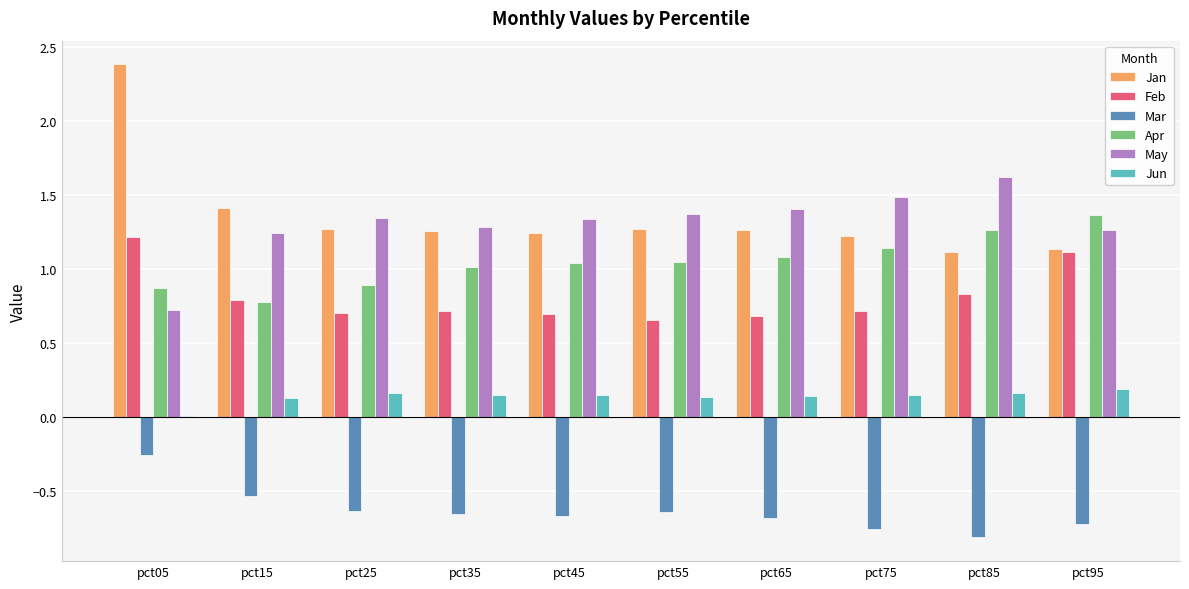

Which series has the largest total across all categories?

Jan